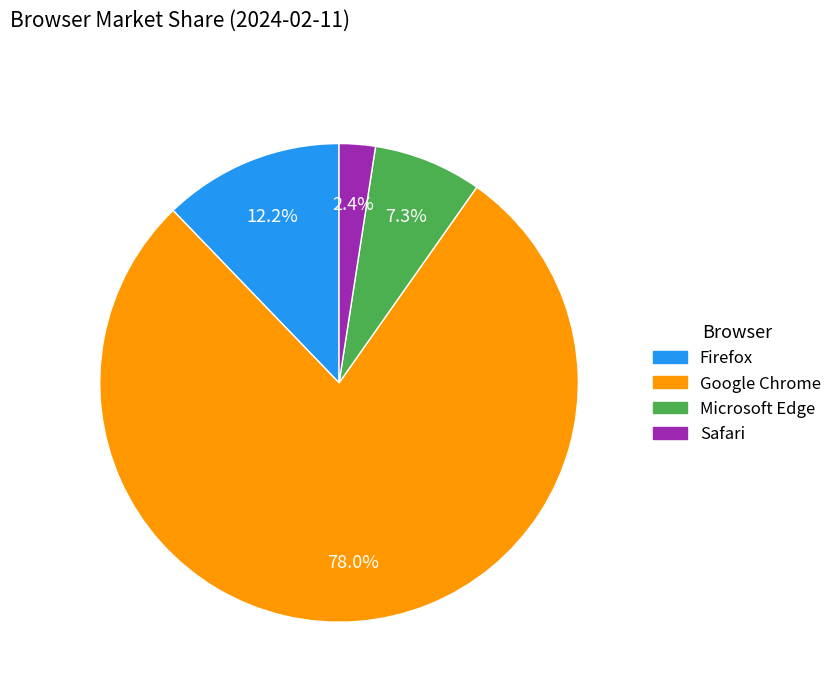

Is there a majority slice in this chart?

Yes